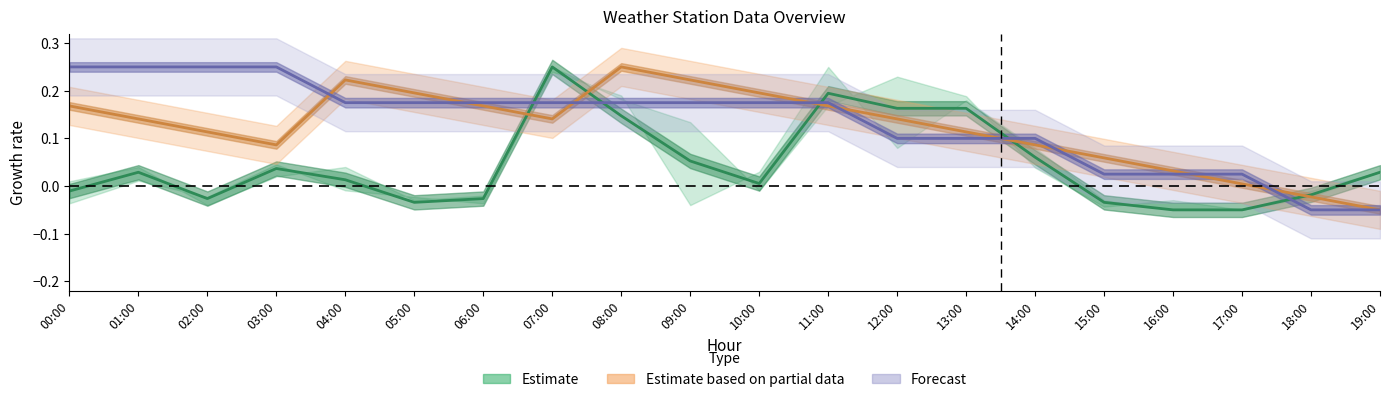

What is the total value across all series at 13:00?

0.4